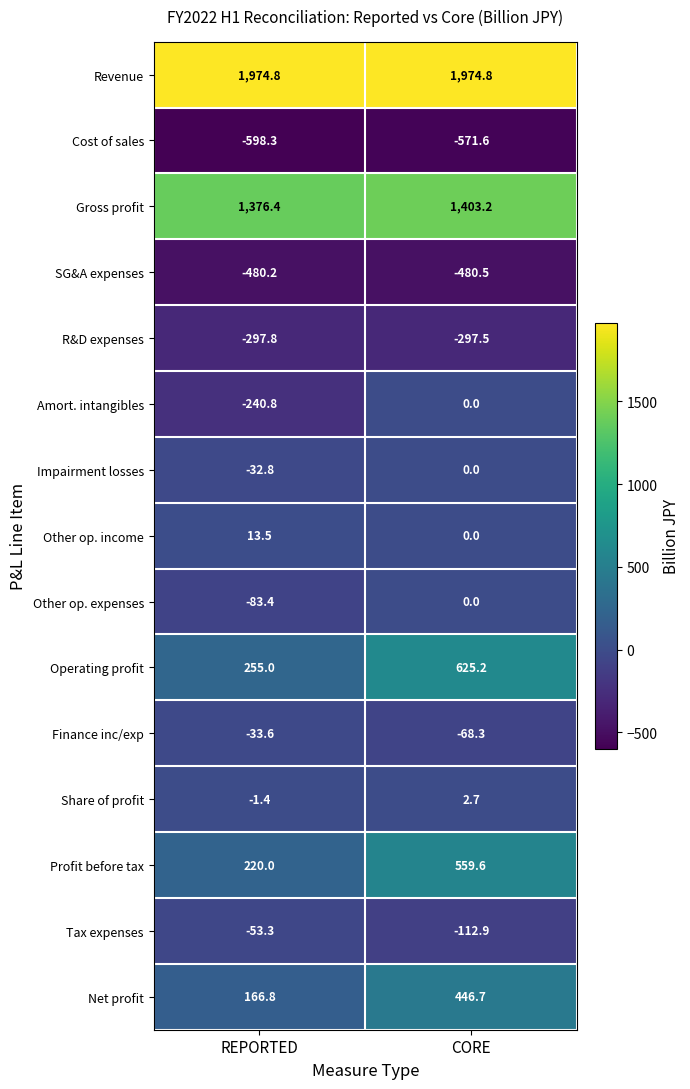

At which category does the chart reach its minimum across all series?

REPORTED